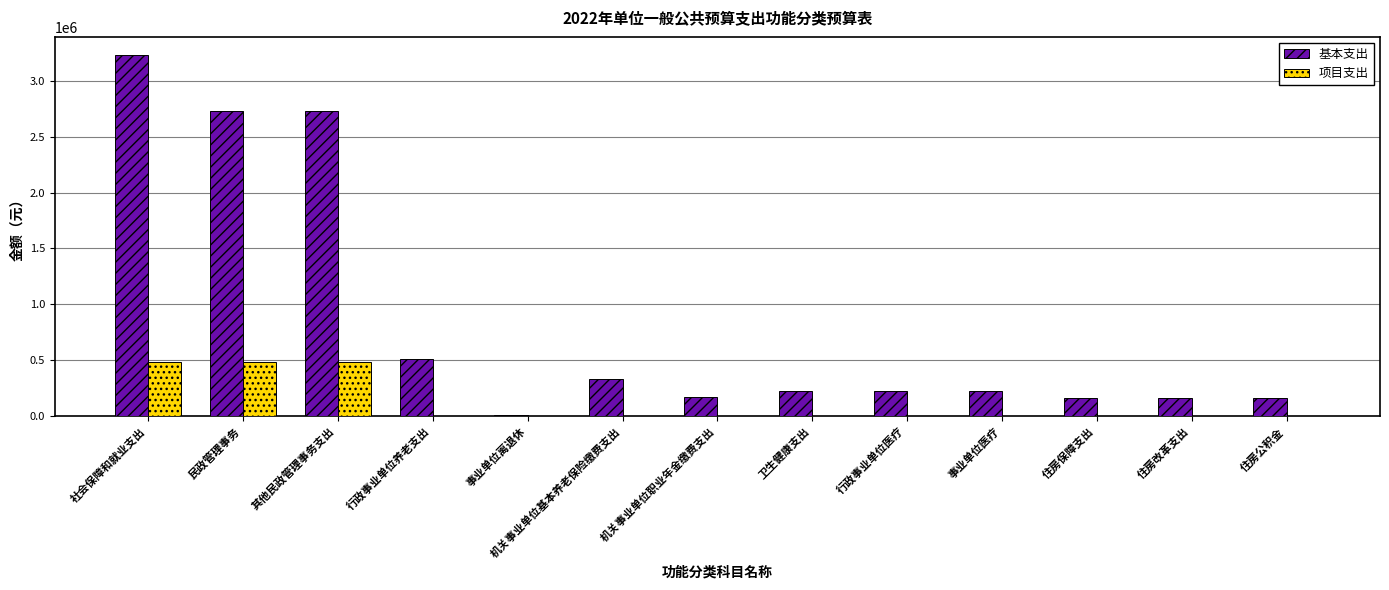

True or false: 基本支出 has a value of 161300 at 住房保障支出.

True